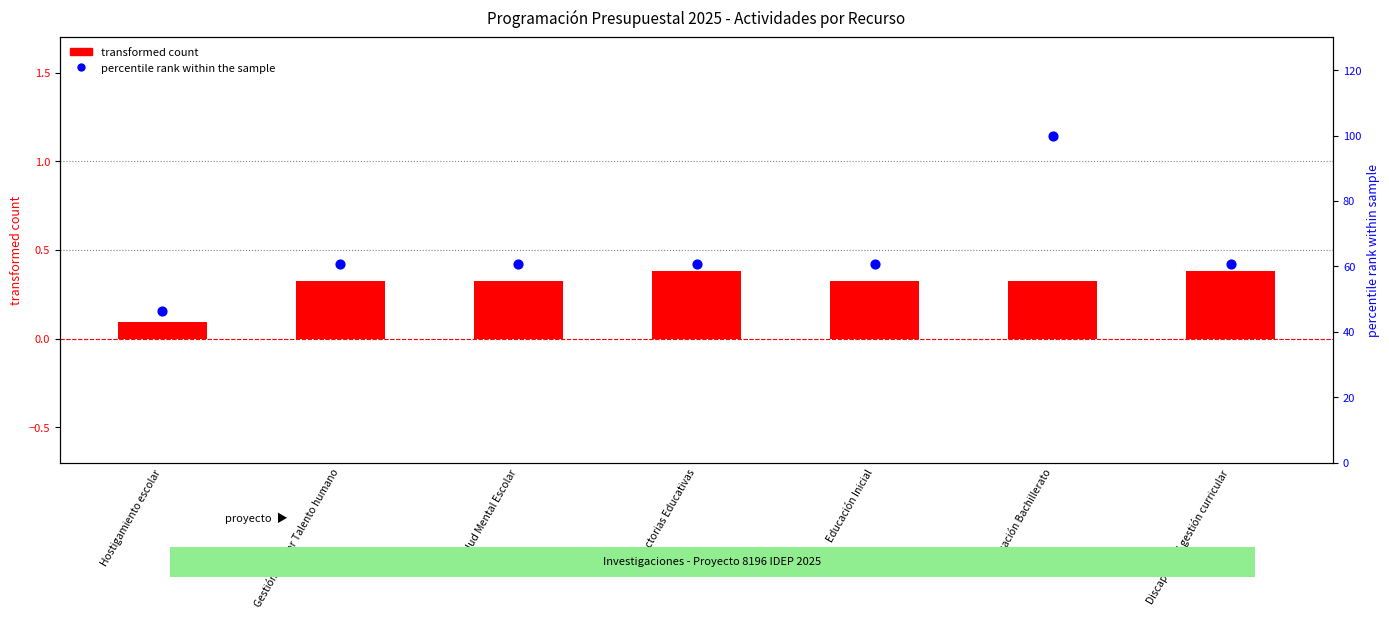

Which series has the largest total across all categories?

percentile rank within the sample